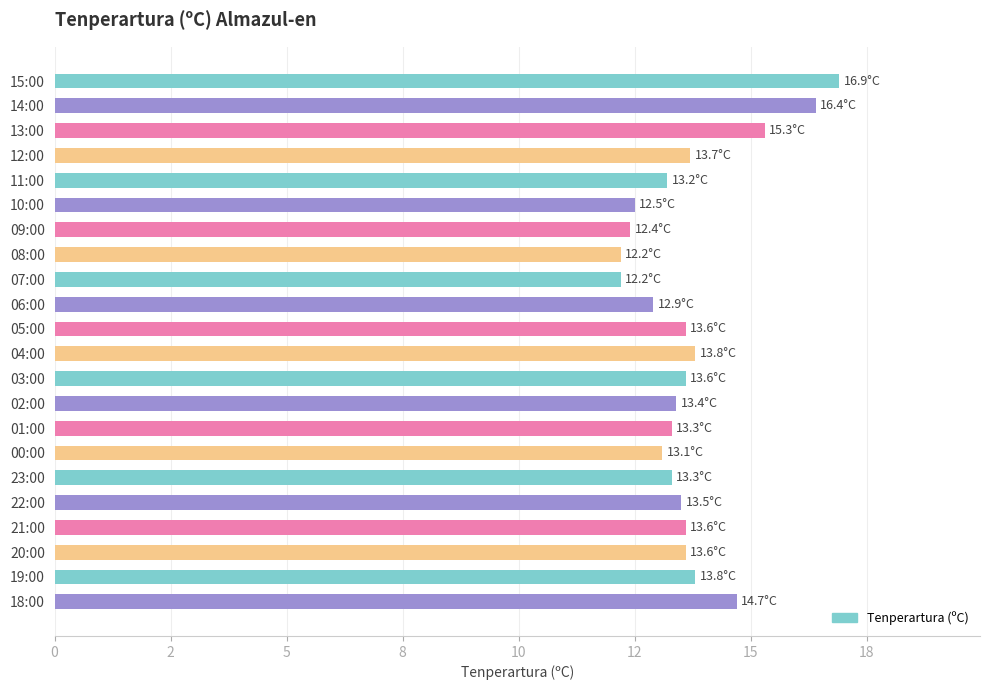

What is the difference between the maximum and minimum values?

4.7